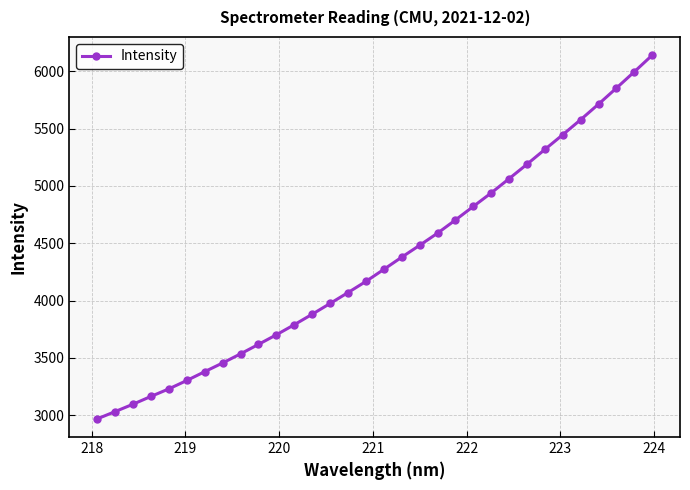

What is the sum of all values?

138847.8